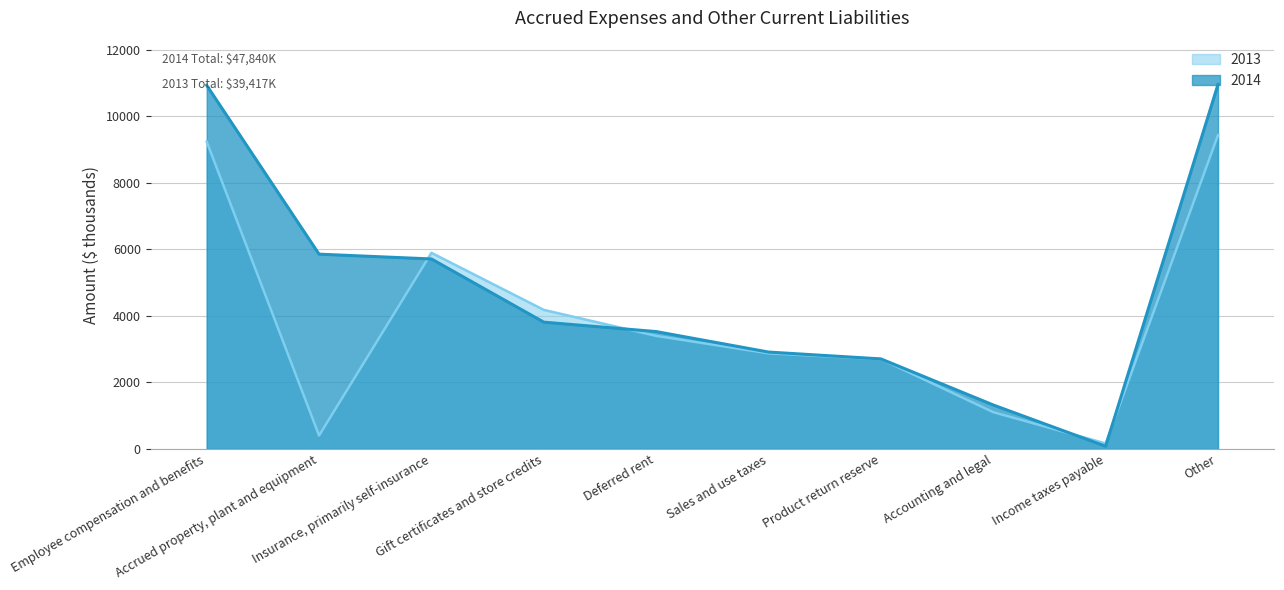

How many interior local valleys does the 2013 series have?

2